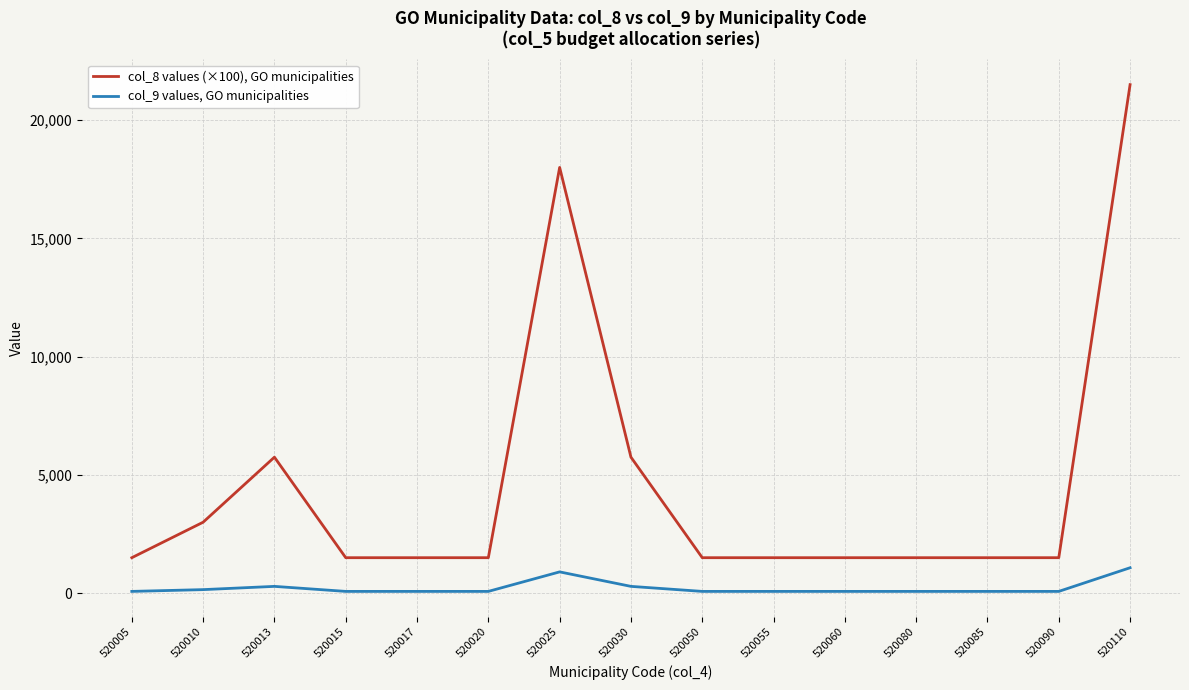

At 520017, list the series in order from smallest to largest.

col_9 values, GO municipalities, col_8 values (×100), GO municipalities